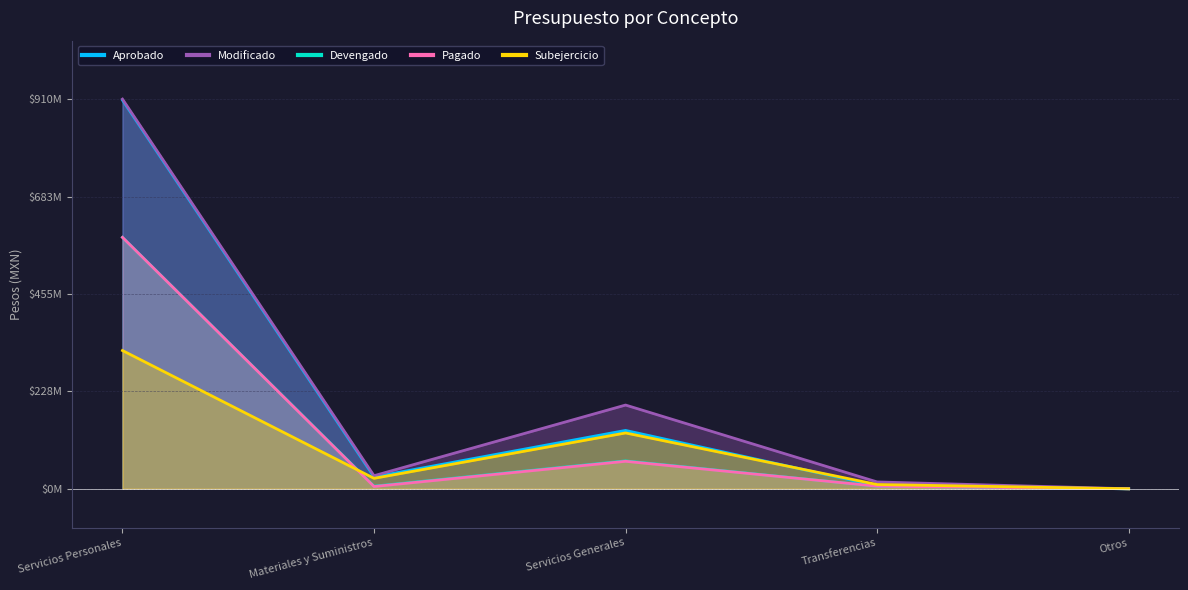

Count the number of data series in this chart.

5